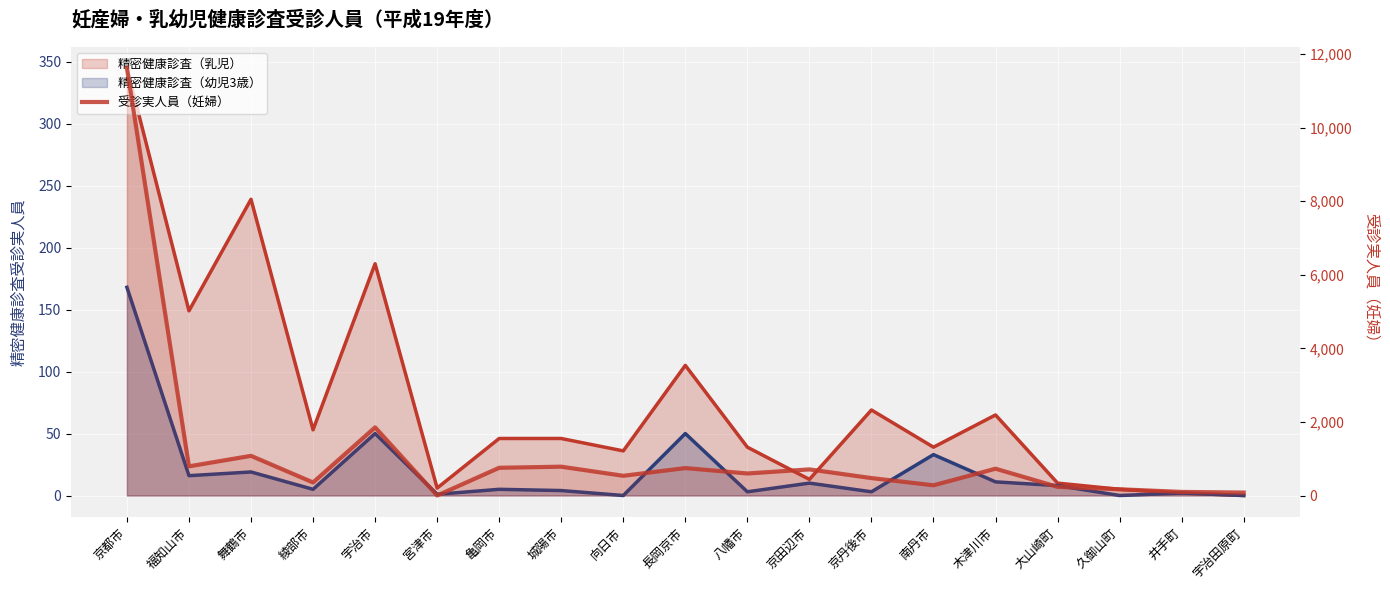

How many values are below 599?

9